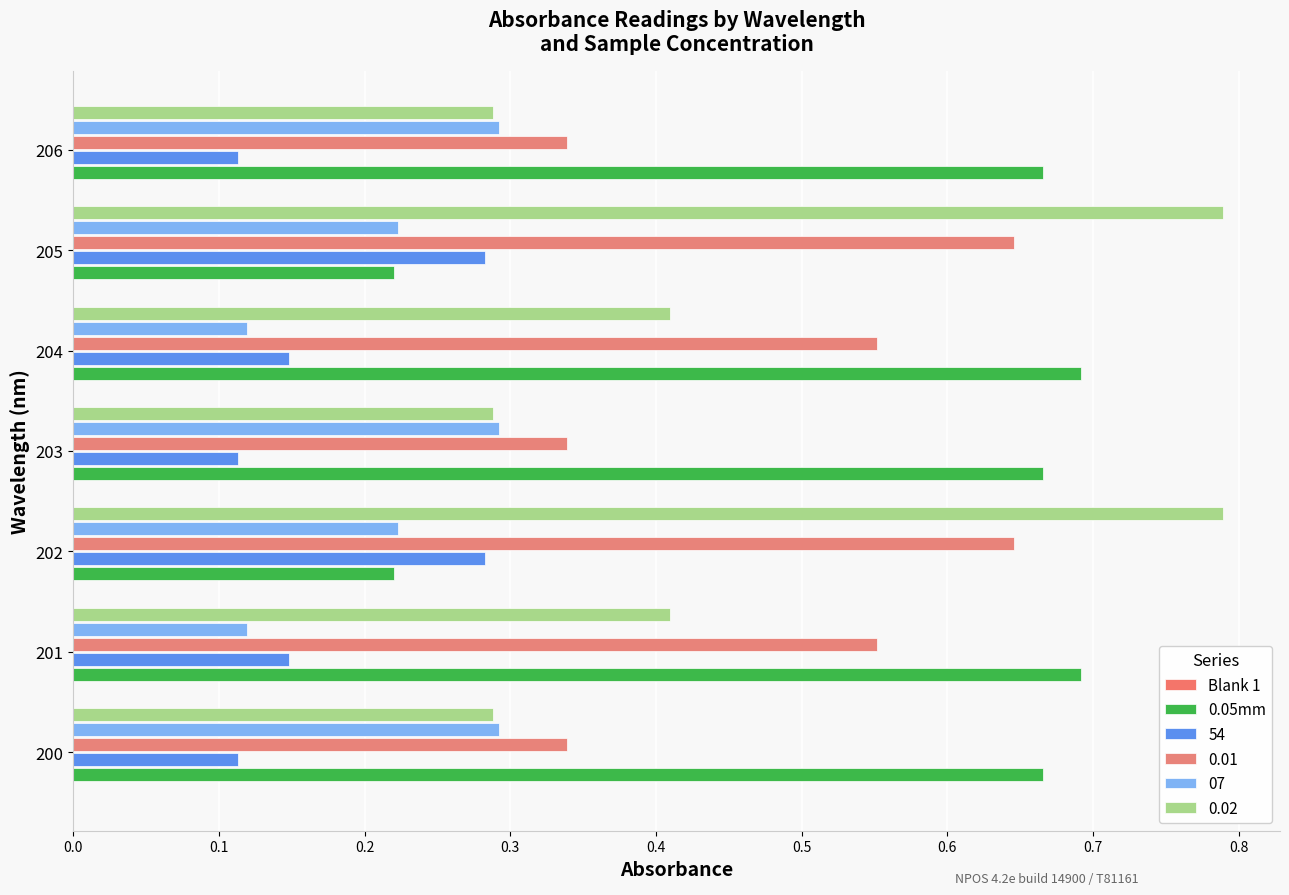

What is the sum of all 0.05mm values?

3.8